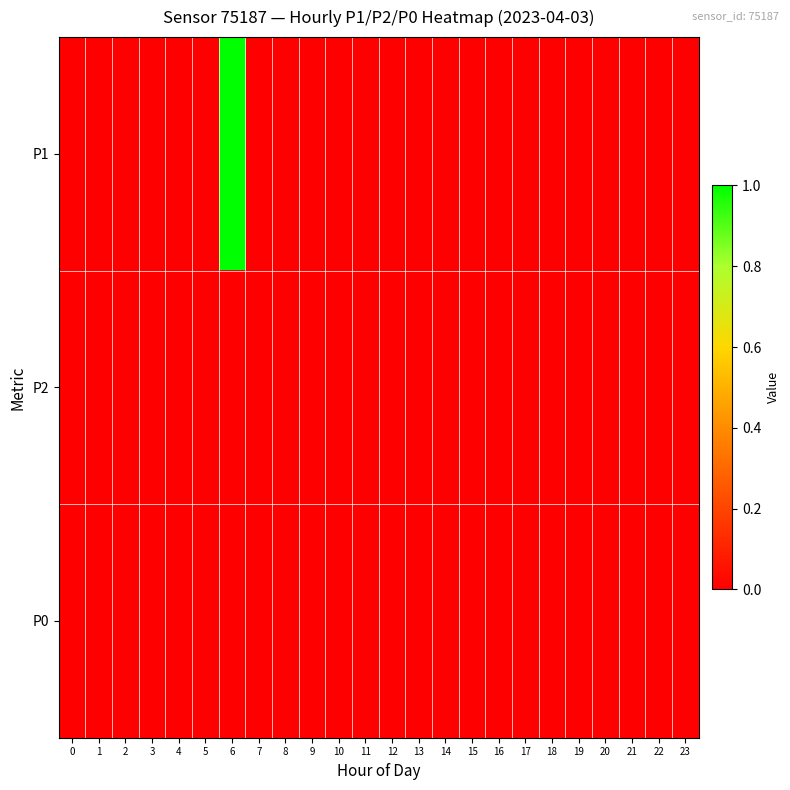

Which category has the highest value across all series?

6